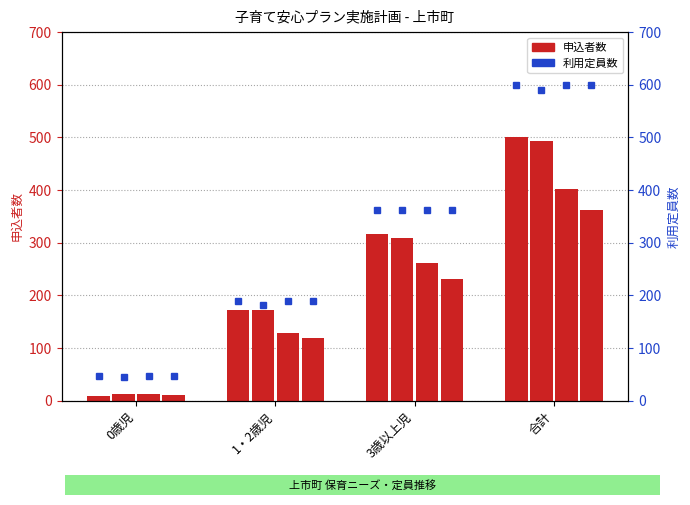

What is the lowest value of the 利用定員数 2018 series?

47